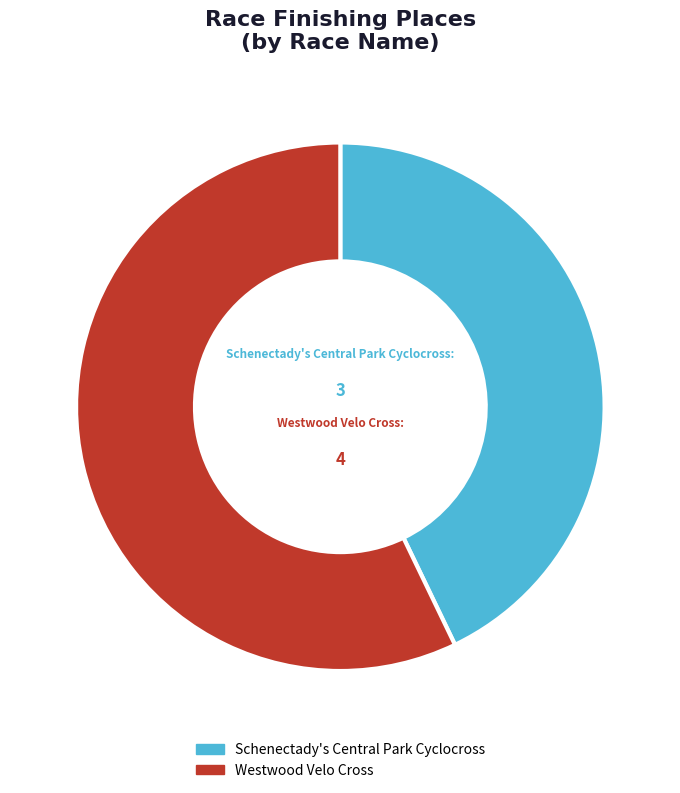

How many segments does this pie chart have?

2